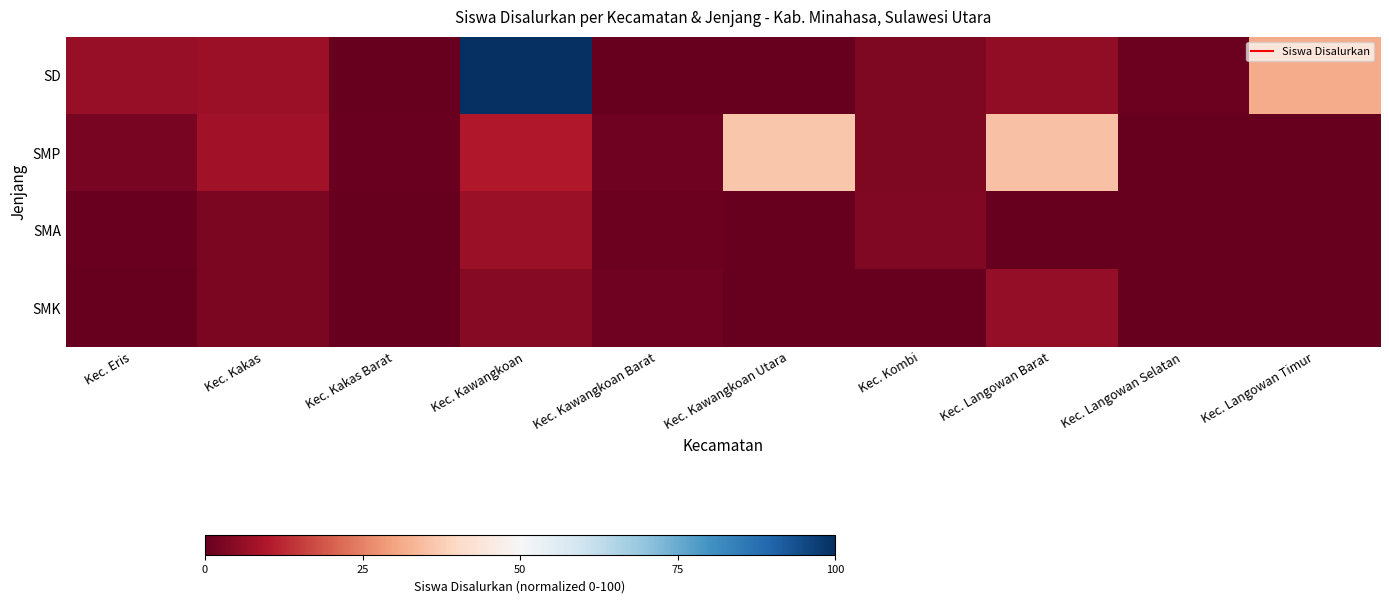

What is the total value across all series at Kec. Kawangkoan Barat?

3.7